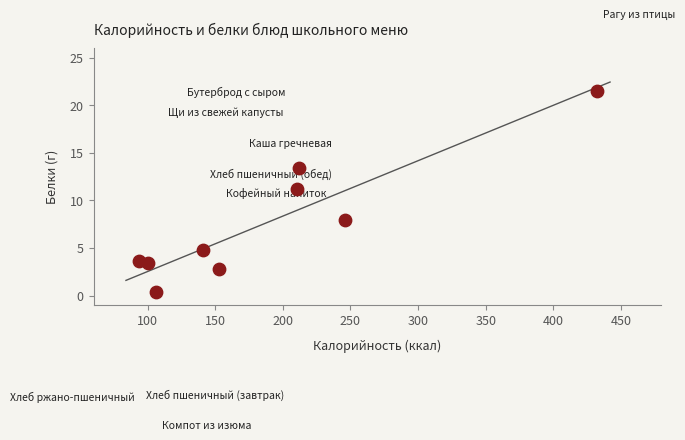

What Y value in the scatter plot is closest to 10?

11.2